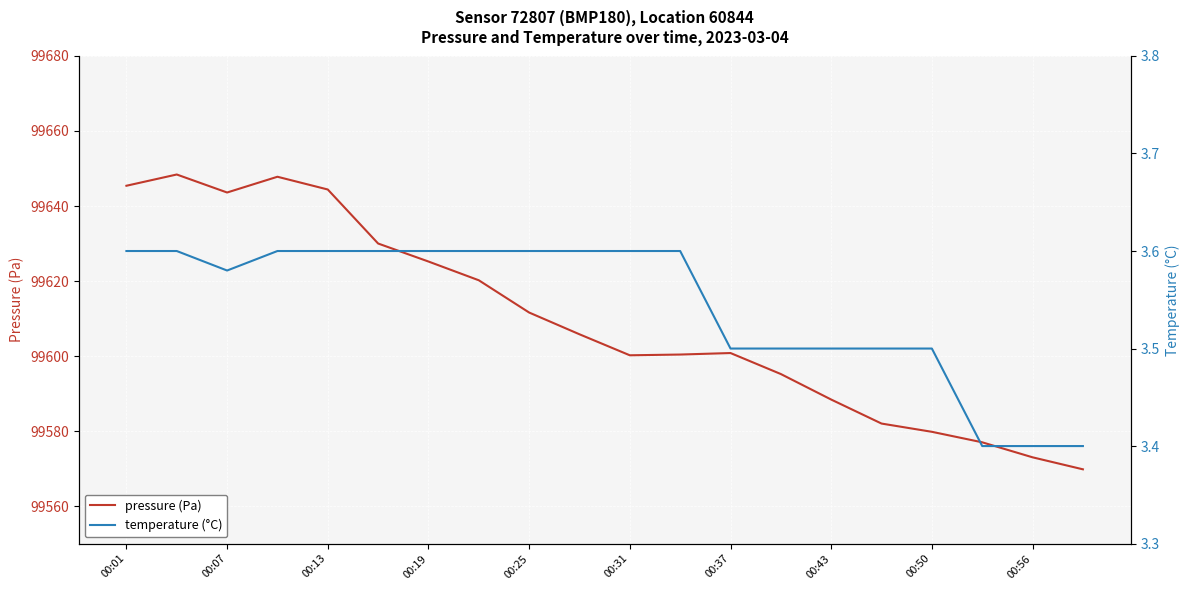

True or false: pressure (Pa) has a value of 25934.1 at 00:19.

False